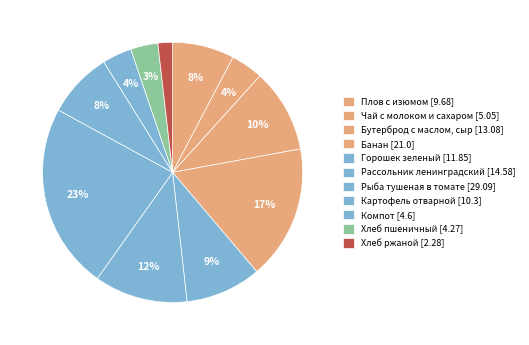

To the nearest percent, what is the difference between the largest and smallest slice percentages?

21%